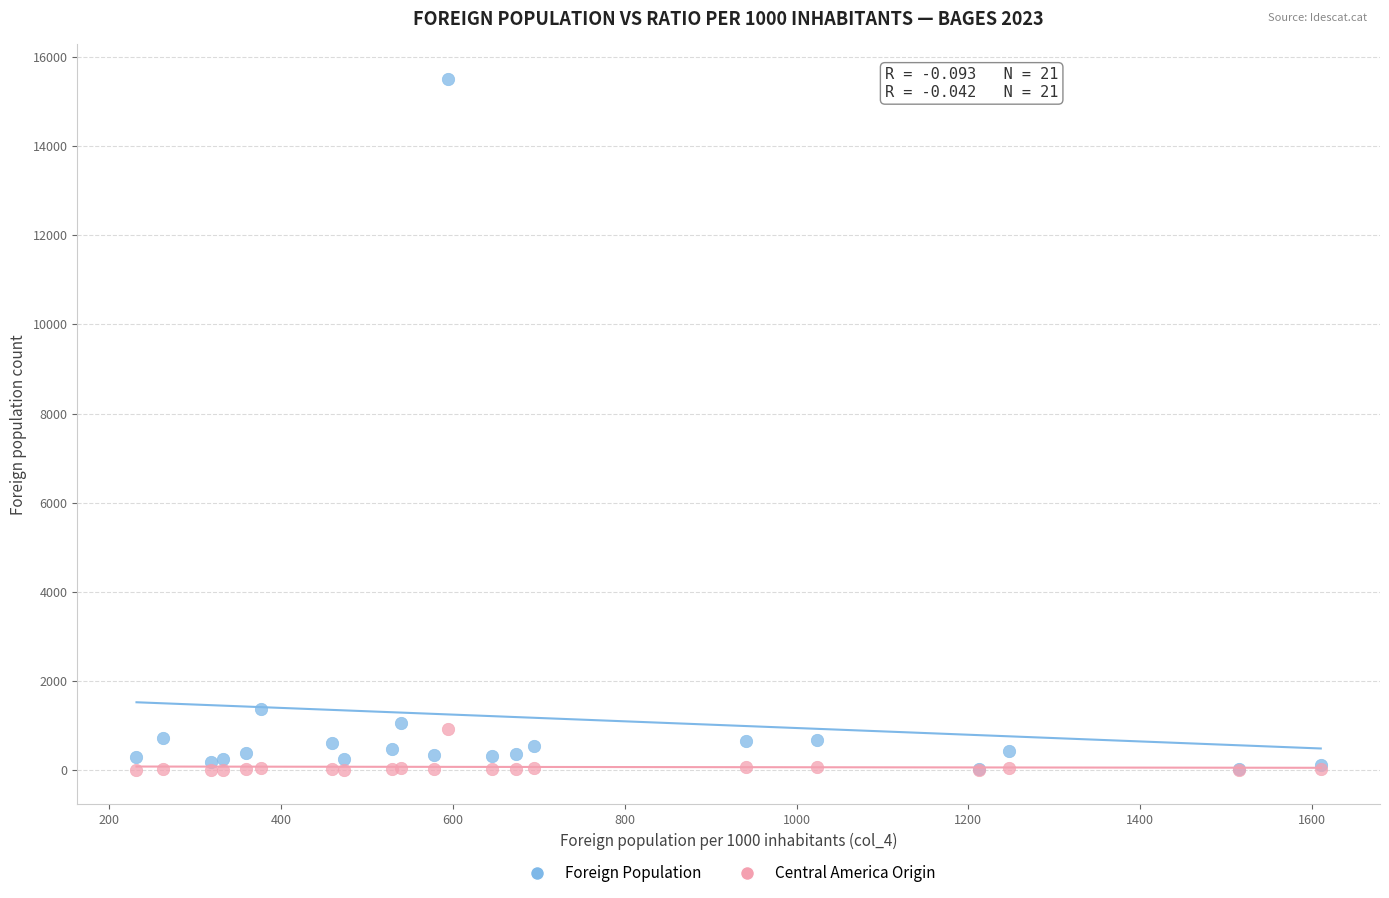

In the Foreign Population series, what Y value is closest to 7770?

1379